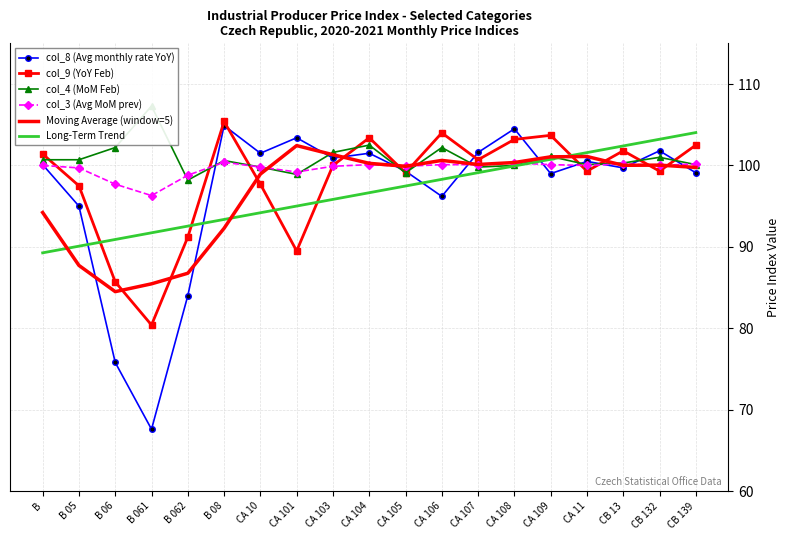

Where do col_8 (Avg monthly rate YoY) and col_9 (YoY Feb) first cross each other?

B 08 and CA 10